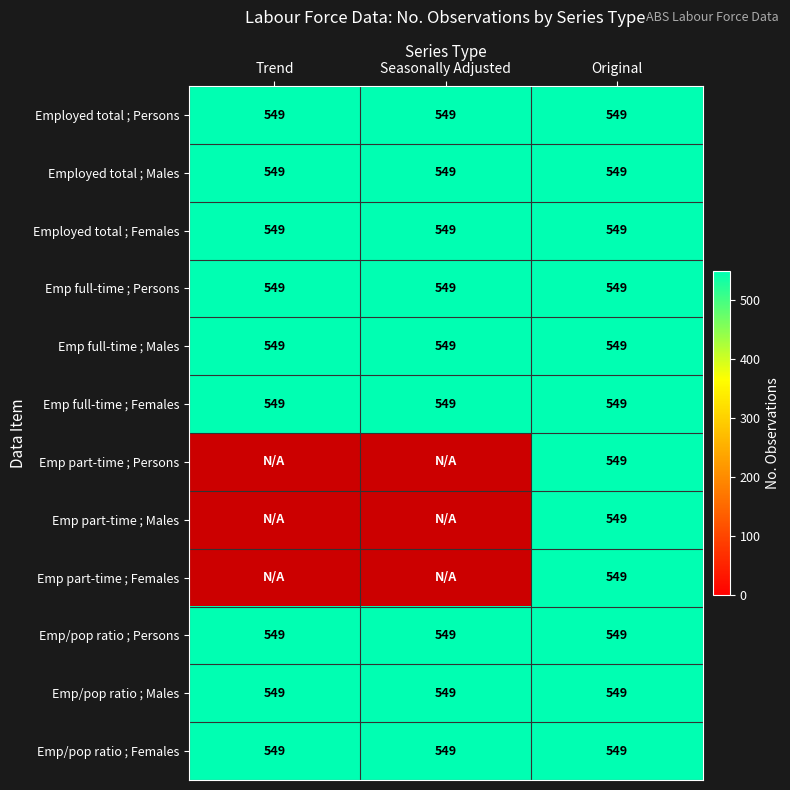

What is the sum of all > Employed part-time ;  Persons ; values?

549